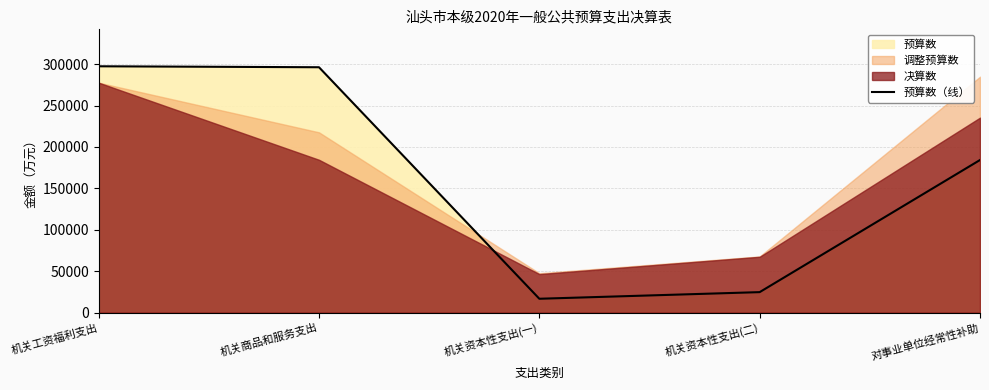

What is the minimum value shown in the chart?

16742